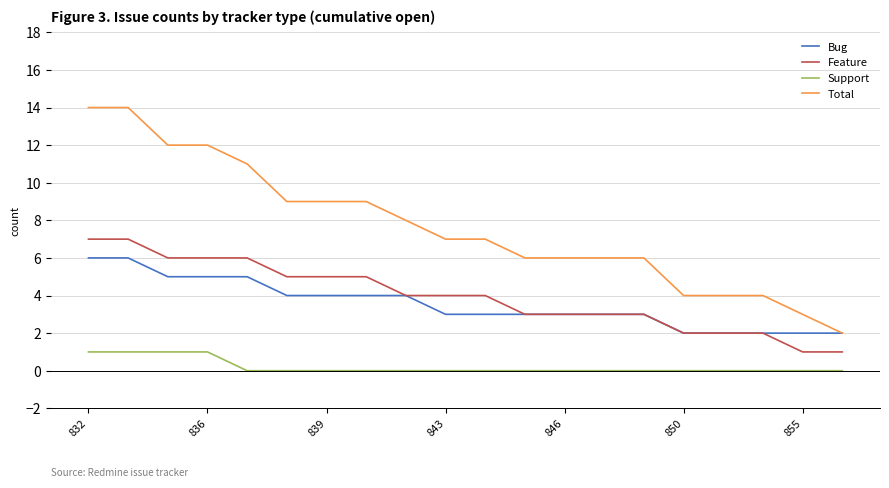

What is the greatest value displayed?

14